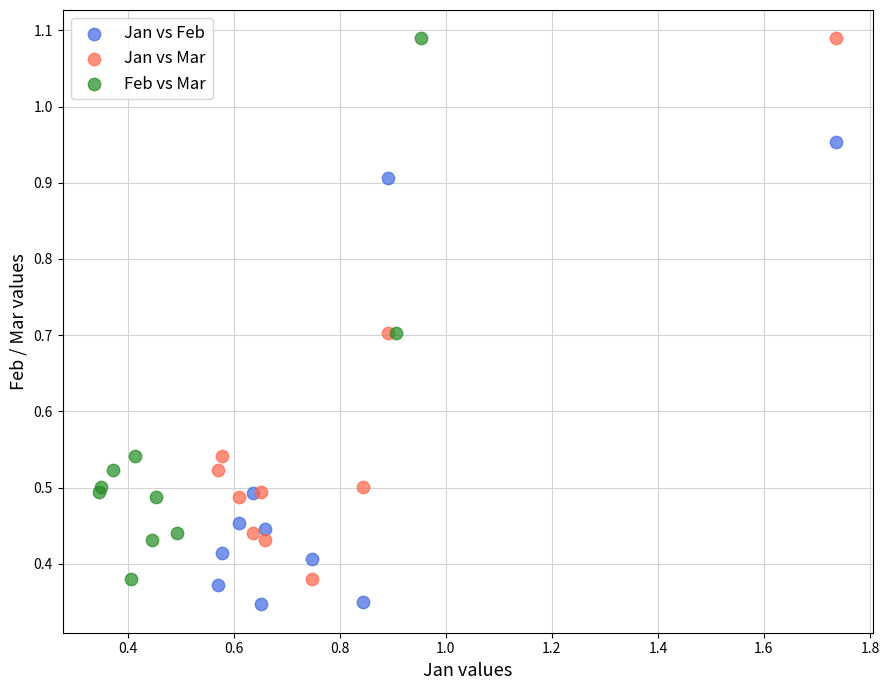

Which series reaches the minimum Y coordinate?

Jan vs Feb